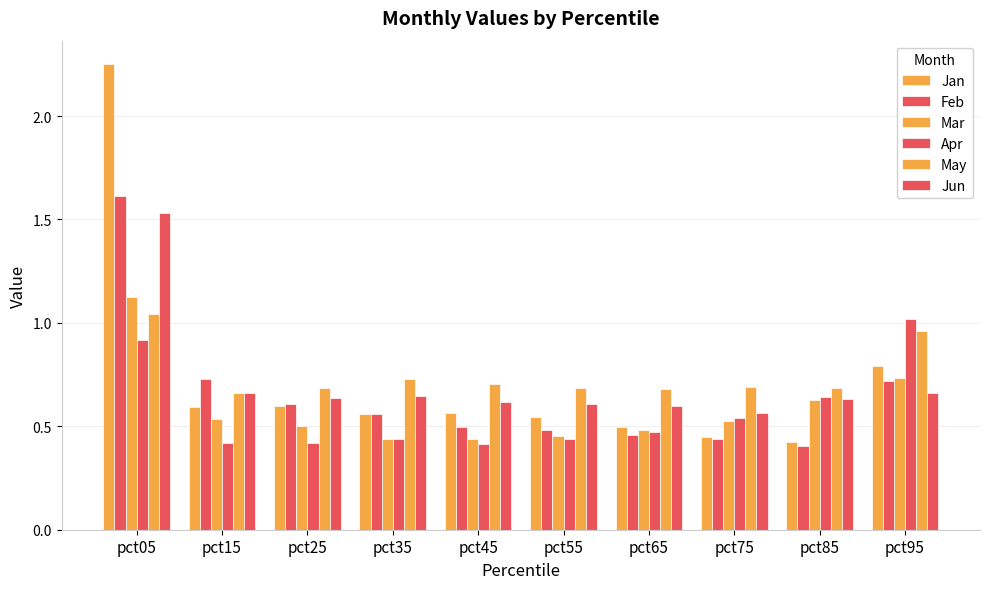

What is the average value of the Jan series?

0.7